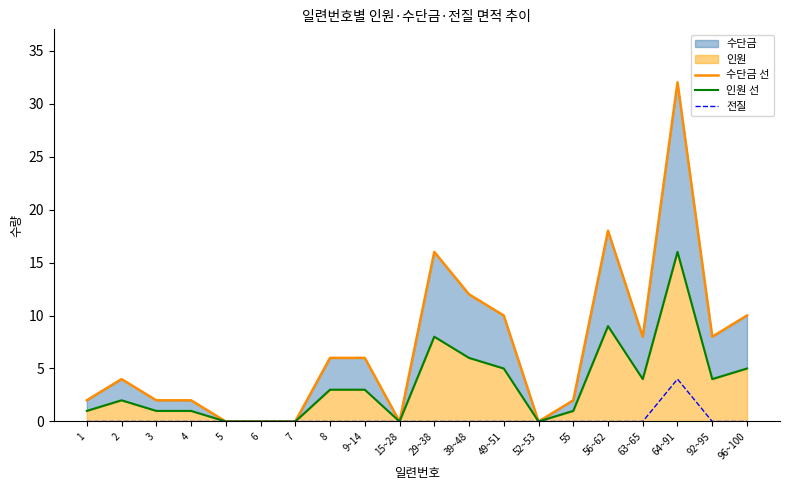

How many distinct data groups are displayed?

3